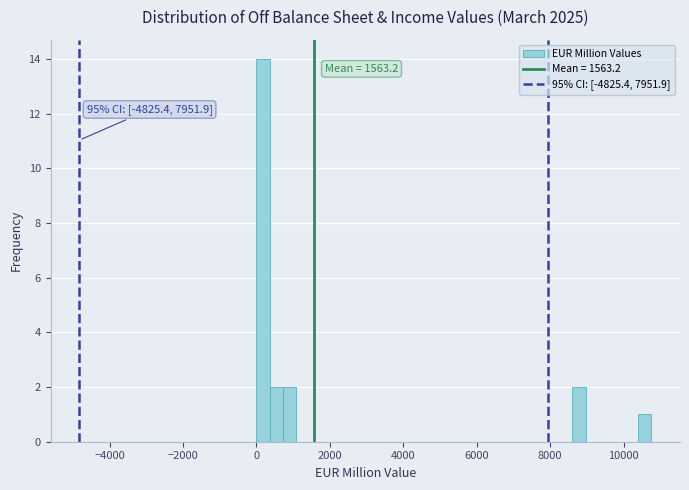

Read against the x-axis, roughly where is the centre of the tallest bar?

200